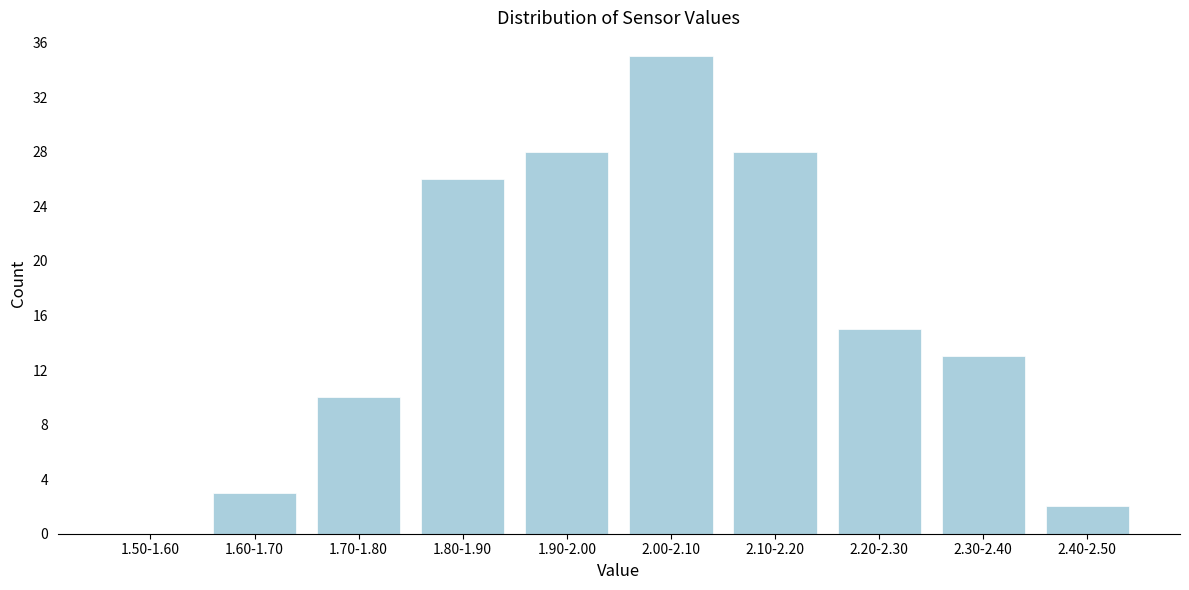

Reading left to right, transcribe all the data shown in this chart.

1.50-1.60=0	1.60-1.70=3	1.70-1.80=10	1.80-1.90=26	1.90-2.00=28	2.00-2.10=35	2.10-2.20=28	2.20-2.30=15	2.30-2.40=13	2.40-2.50=2